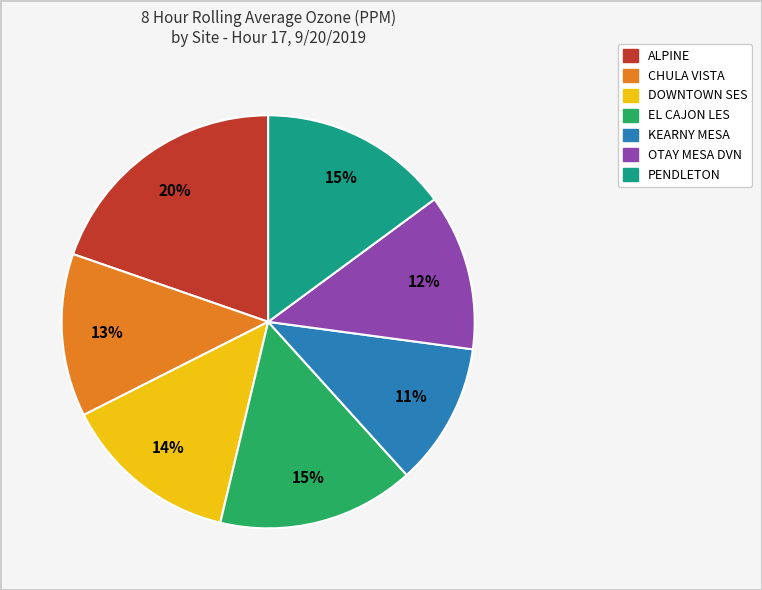

Is the sum of CHULA VISTA and ALPINE greater than half?

No